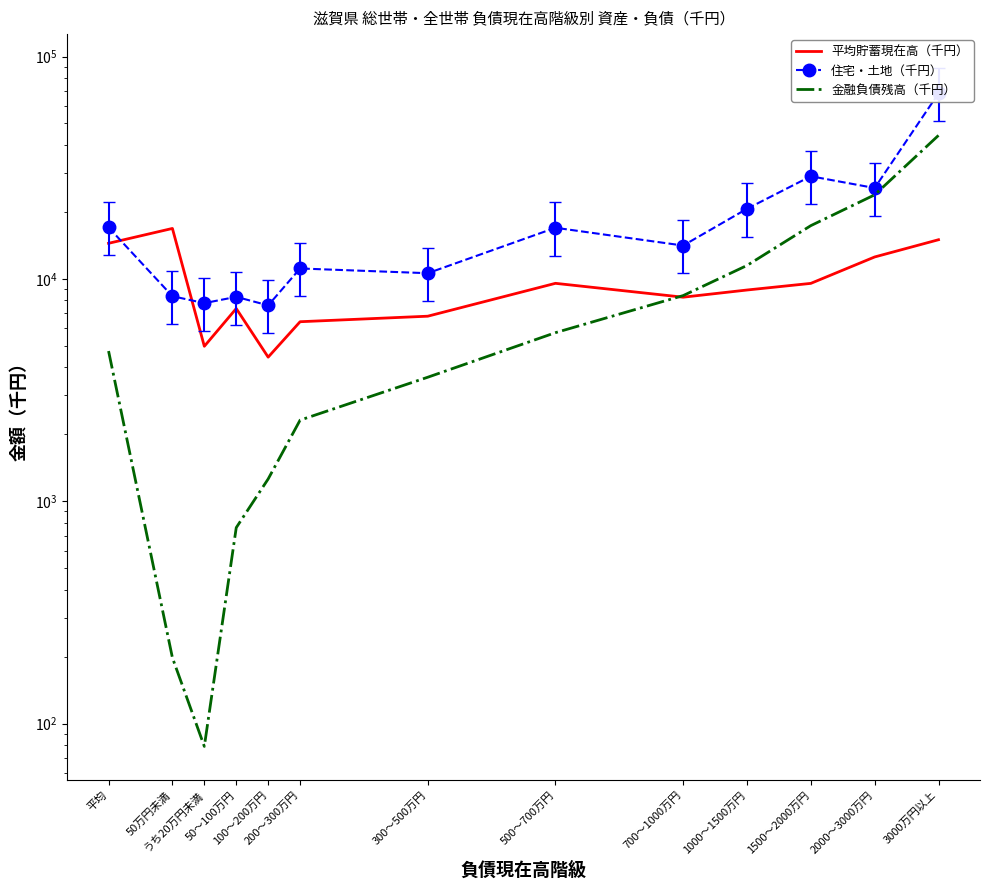

True or false: 住宅・土地（千円） and 平均貯蓄現在高（千円） intersect in this chart.

True